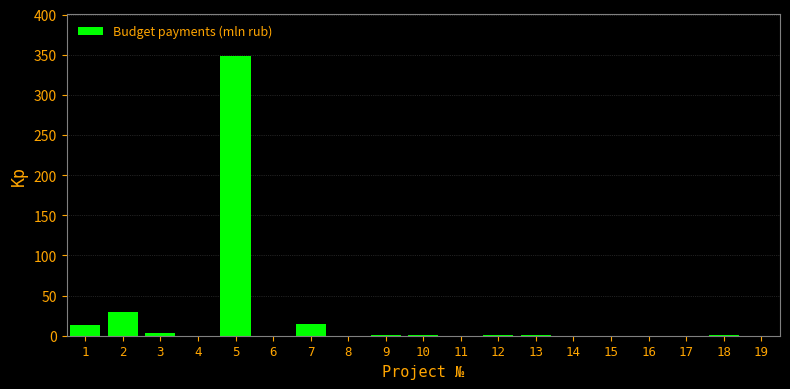

What is the sum of all values?

413.2